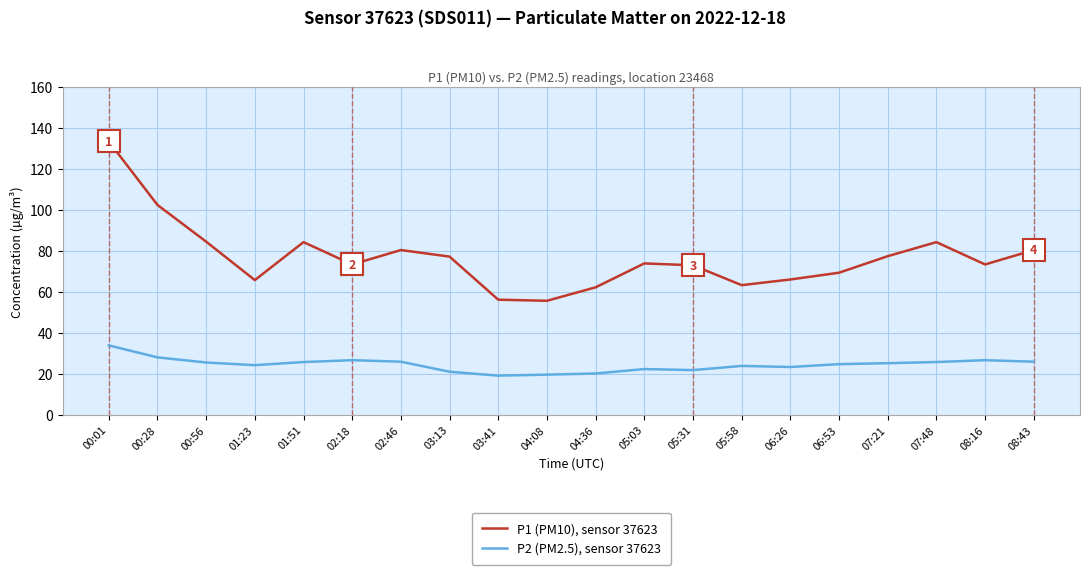

The value of P1 (PM10), sensor 37623 at 04:08 is 55.6. True or false?

True